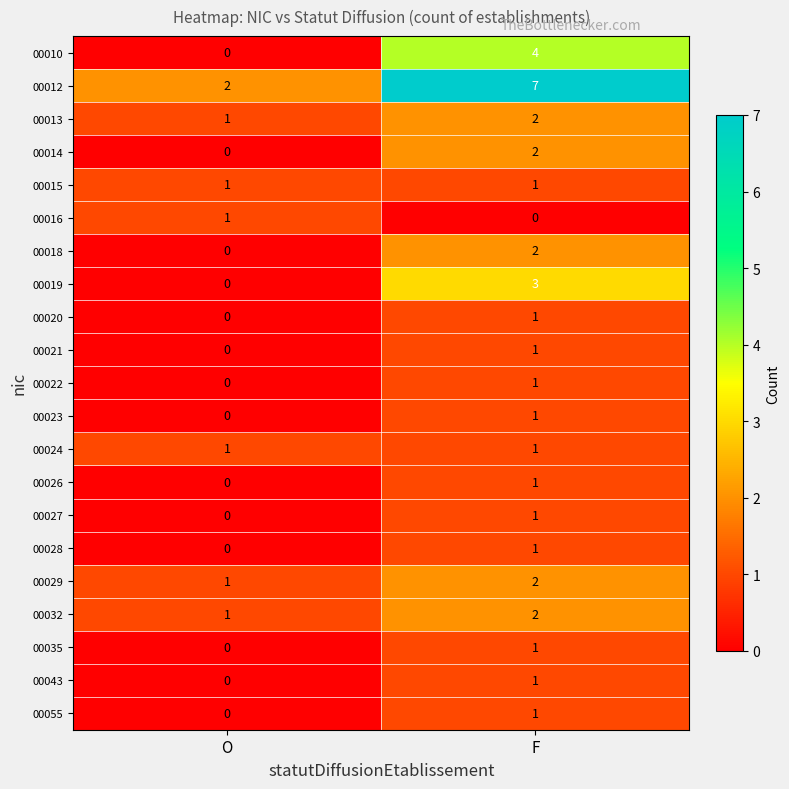

Where is 00028 nearest to the value 0?

O